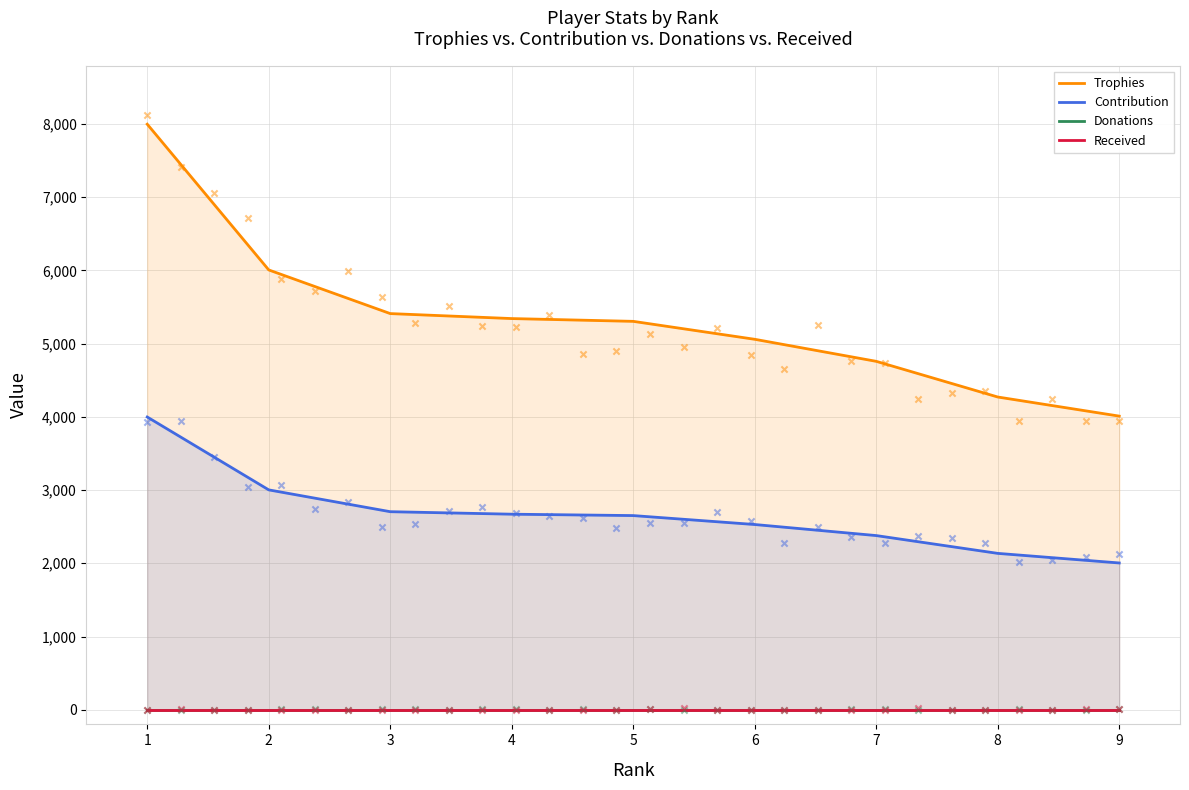

What are all the series names shown in the legend?

Trophies, Contribution, Donations, Received